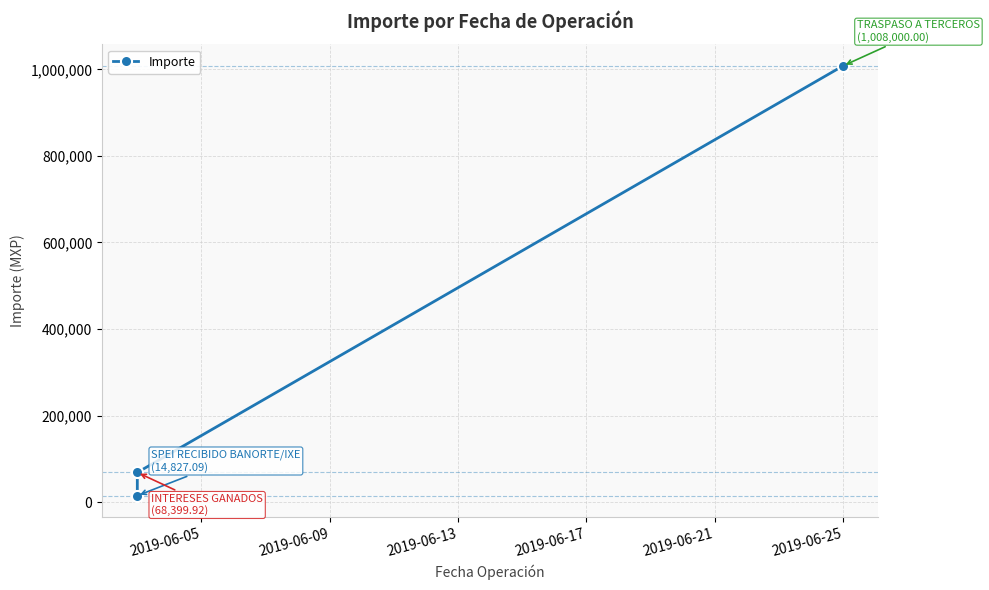

What is the minimum value shown in the chart?

14827.1